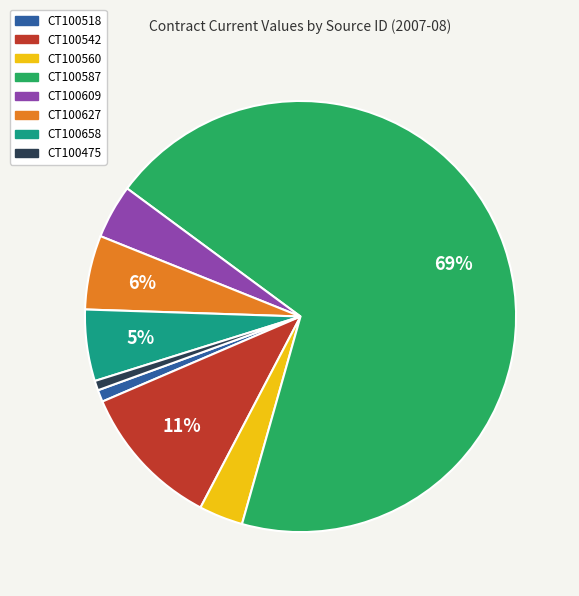

Does any single category account for the majority?

Yes